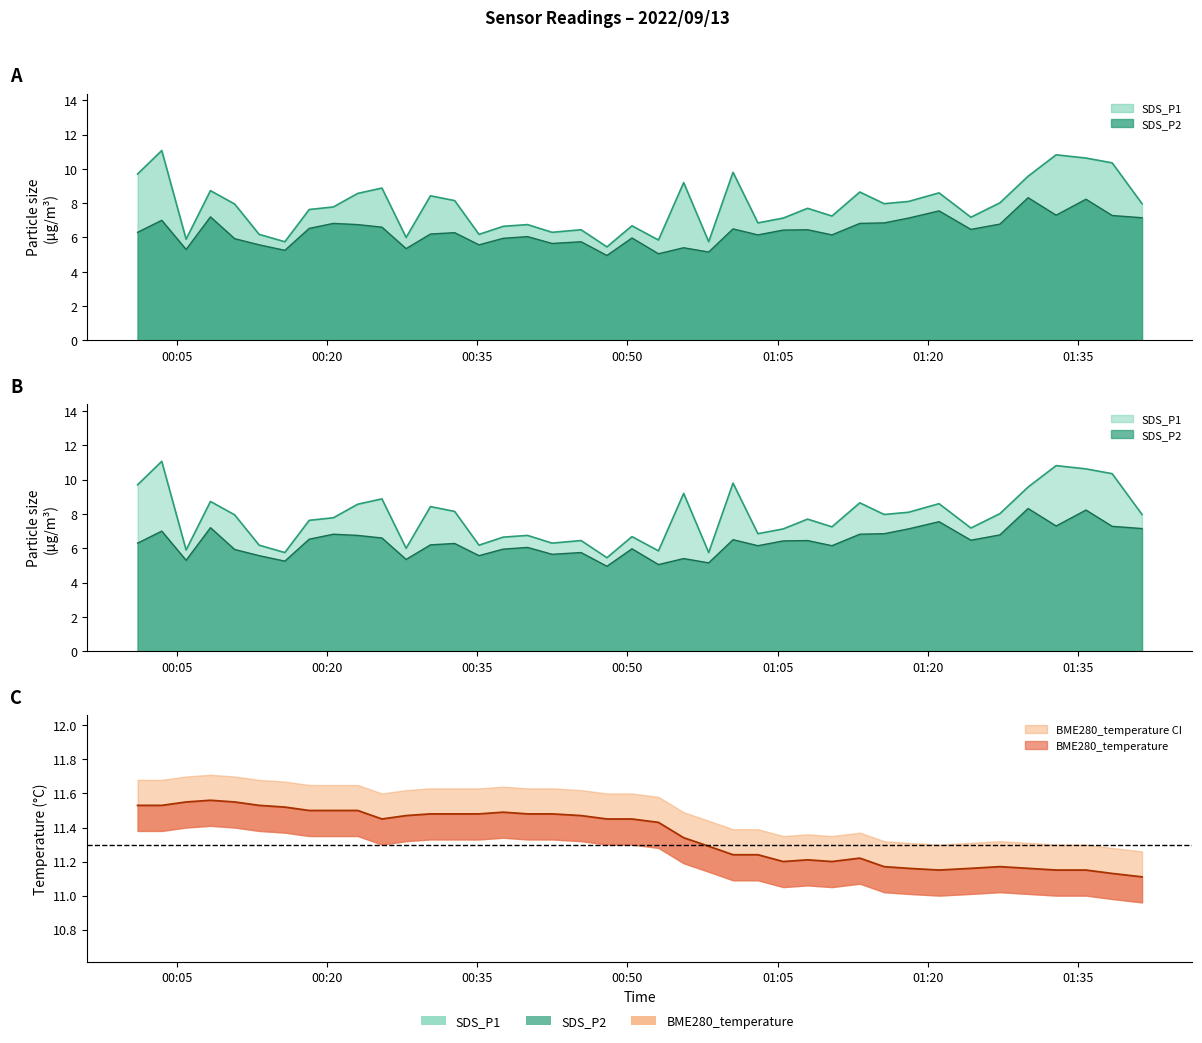

What is the difference between the highest and lowest values at 2022/09/13 00:55:37?

5.9